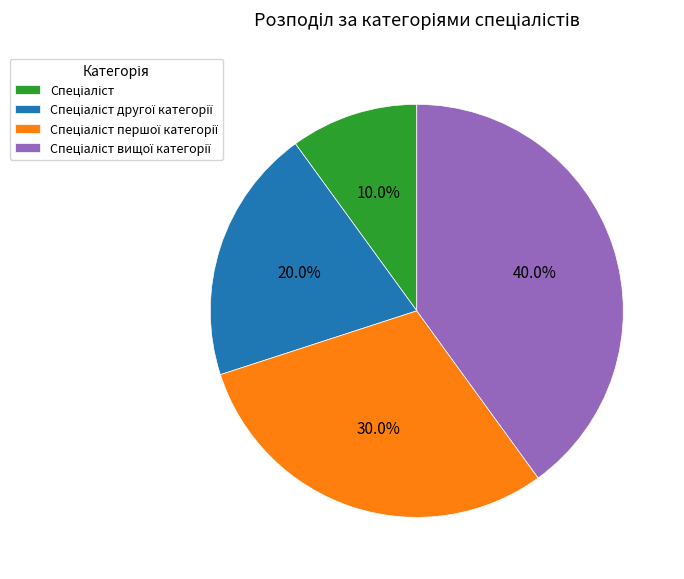

Is there a majority slice in this chart?

No